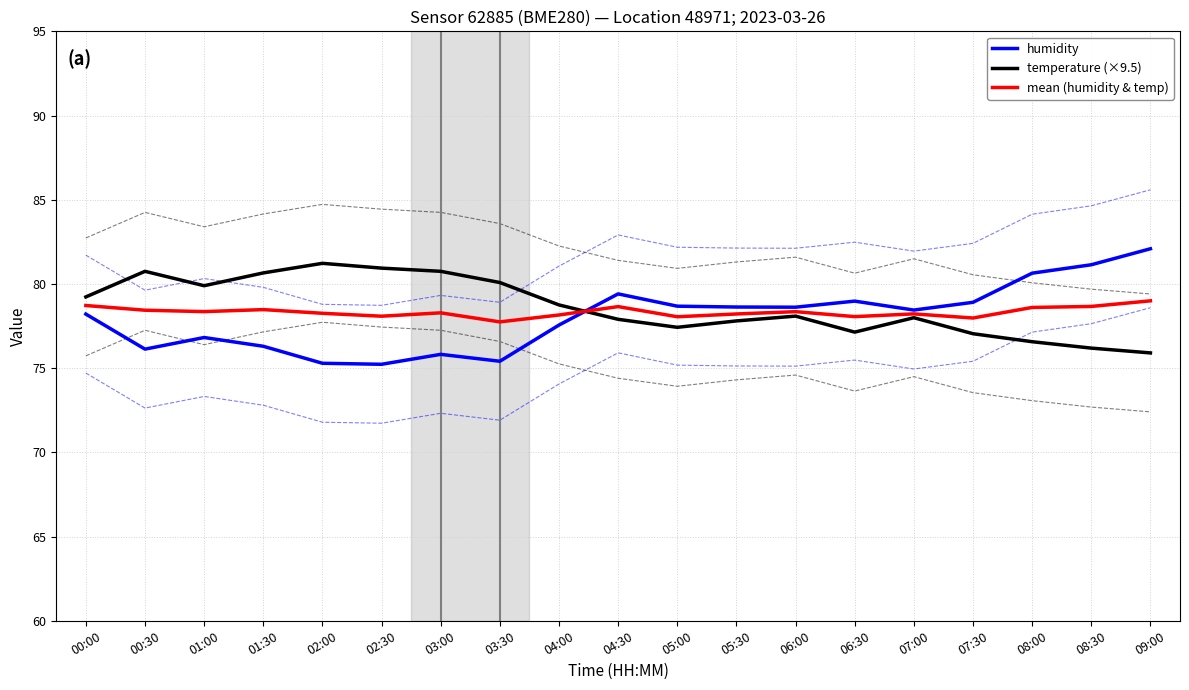

Which series has the largest total across all categories?

temperature (×9.5)